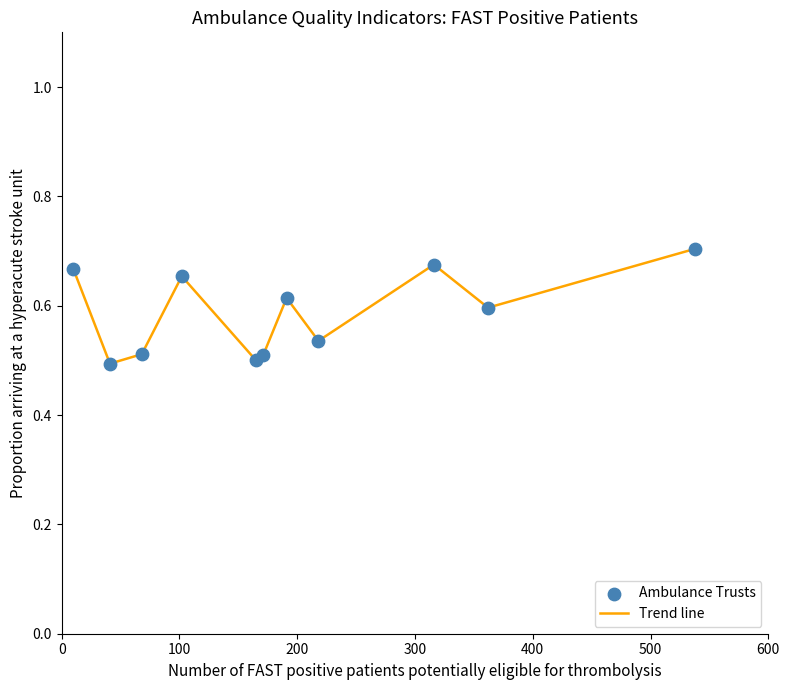

Does the chart have visible grid lines?

No